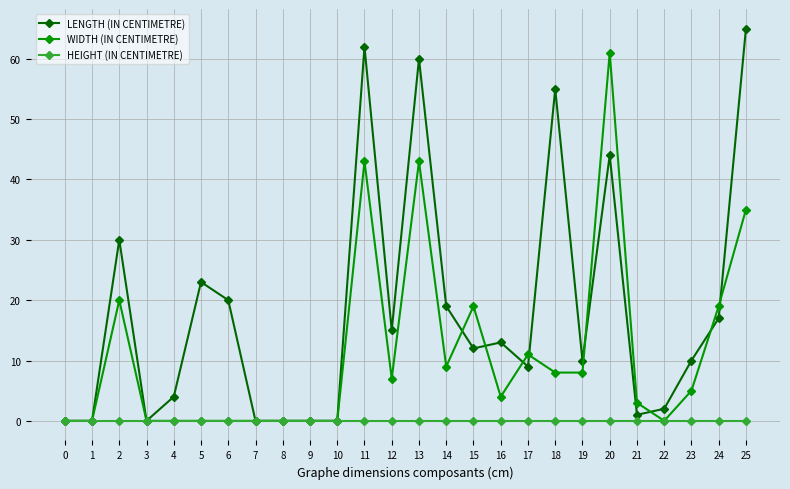

What are all the series names shown in the legend?

LENGTH (IN CENTIMETRE), WIDTH (IN CENTIMETRE), HEIGHT (IN CENTIMETRE)